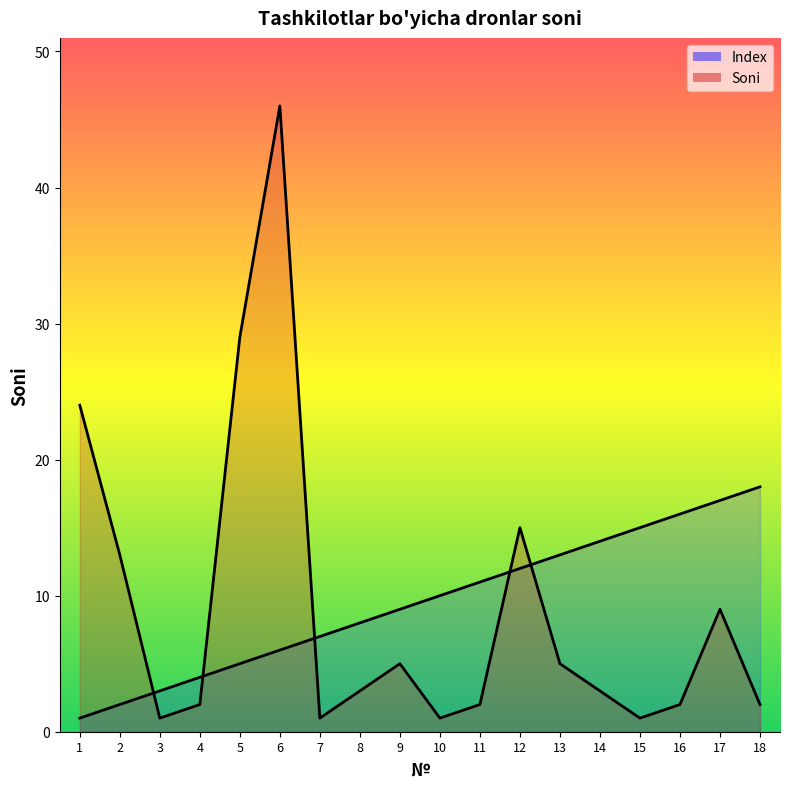

Reading right to left, transcribe all the data shown in this chart.

Index: 18=18	17=17	16=16	15=15	14=14	13=13	12=12	11=11	10=10	9=9	8=8	7=7	6=6	5=5	4=4	3=3	2=2	1=1
Soni: 18=2	17=9	16=2	15=1	14=3	13=5	12=15	11=2	10=1	9=5	8=3	7=1	6=46	5=29	4=2	3=1	2=13	1=24